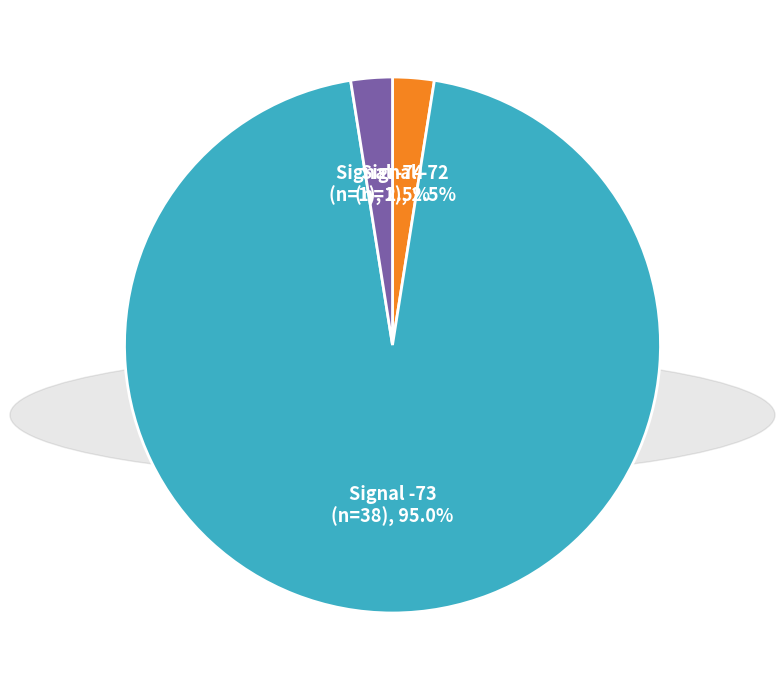

Is there a majority slice in this chart?

Yes